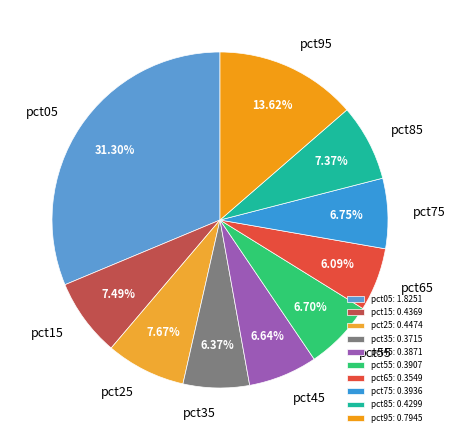

True or false: pct75 accounts for 7% of the total.

True